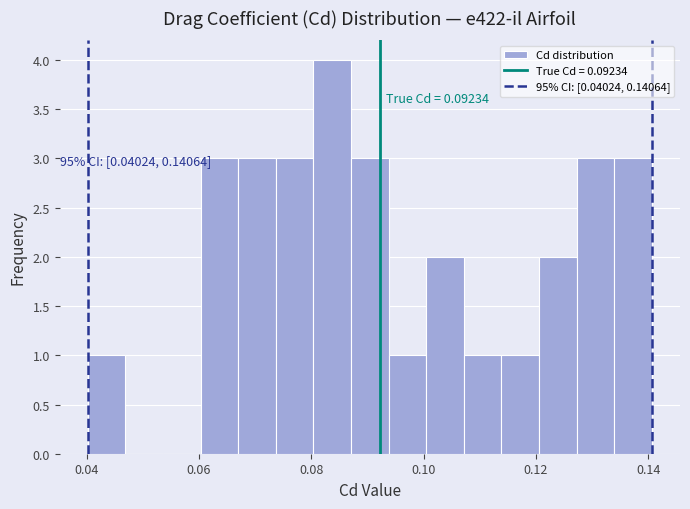

Read against the x-axis, roughly where is the centre of the tallest bar?

0.084